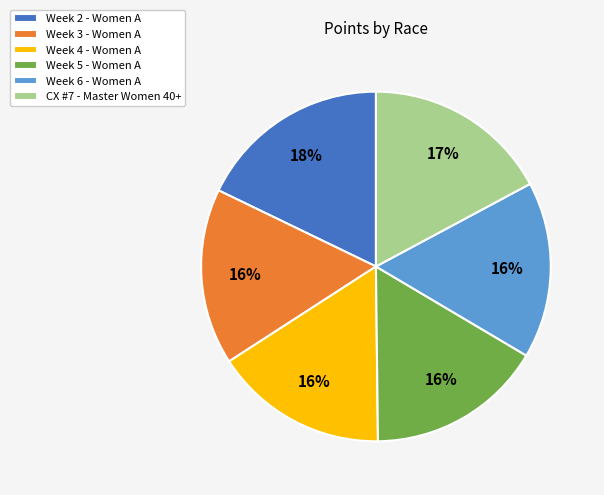

To the nearest percent, what is the average slice percentage?

17%